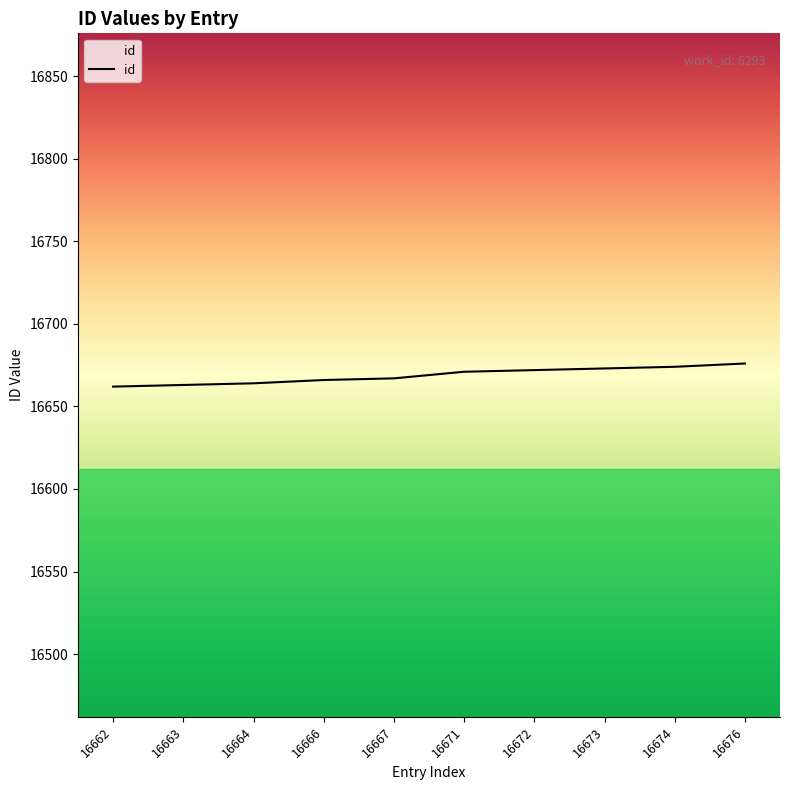

What is the change in value from 16662 to 16672?

+10